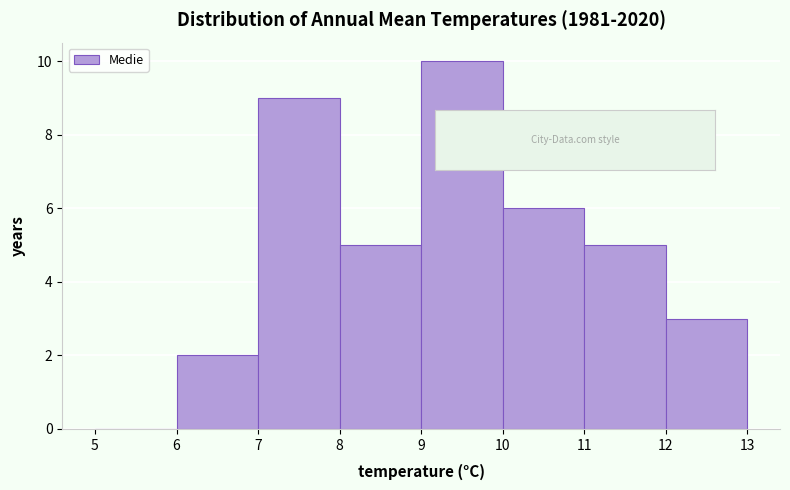

How tall is the bar that spans 7 to 8 on the x-axis? The values are not printed on the chart, so give them approximately, as read against the axis.

9